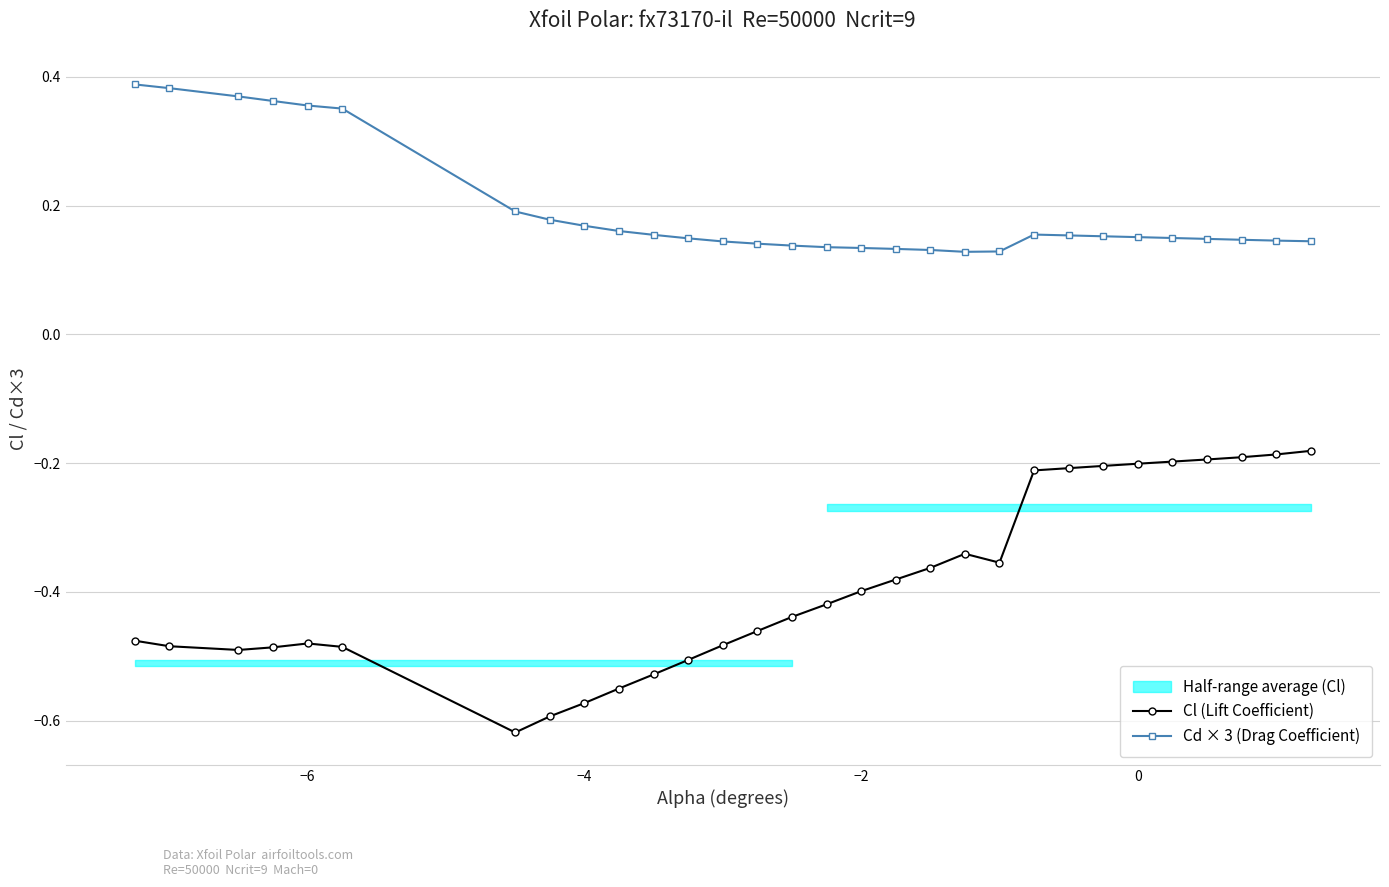

True or false: Cl (Lift Coefficient) and Cd × 3 (Drag Coefficient) cross at least once.

False